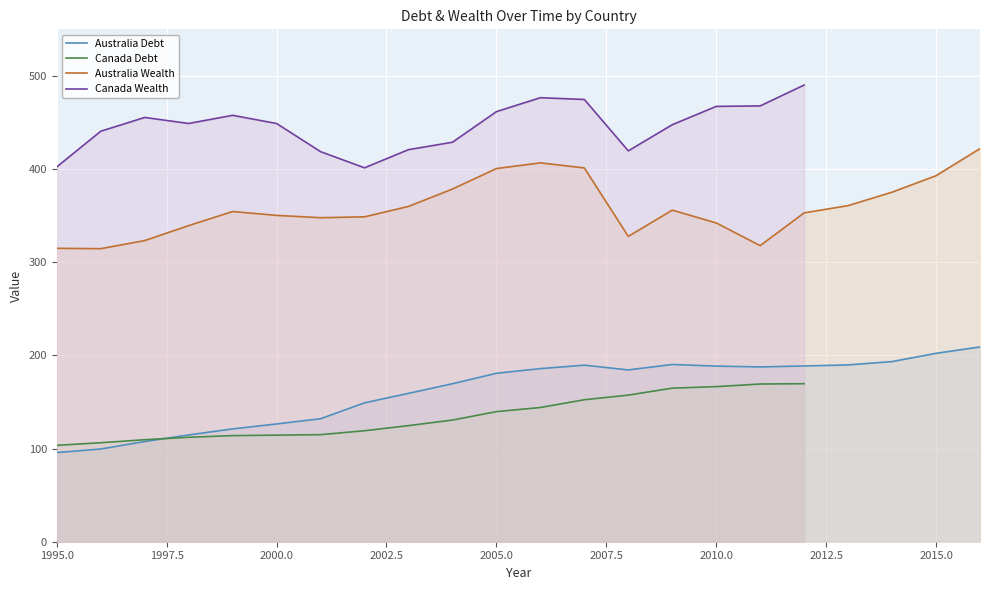

What is the value of the Australia_Wealth point at the 11th from the left?

400.6